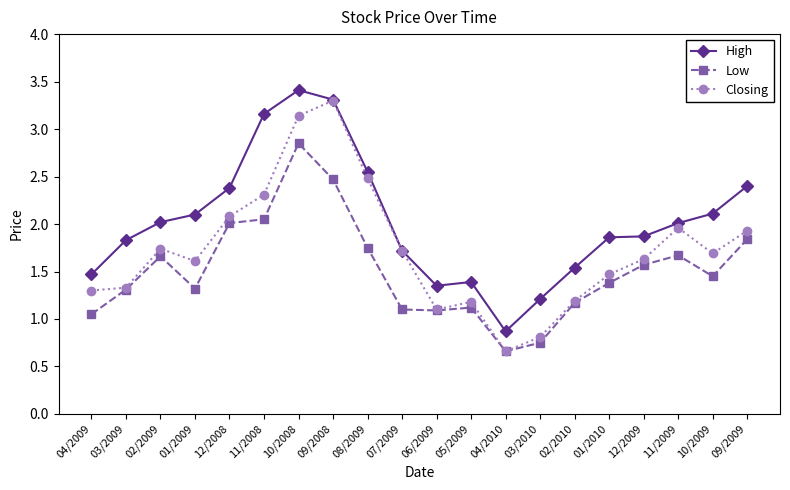

Is the value of High at 10/2008 greater than the value of Low at 07/2009?

Yes